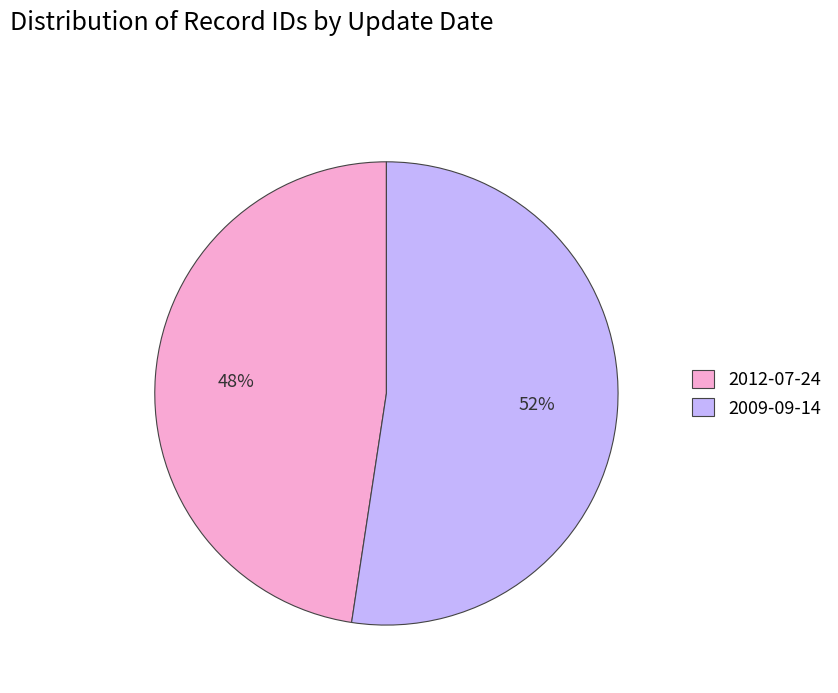

Between 2012-07-24 and 2009-09-14, which is larger?

2009-09-14